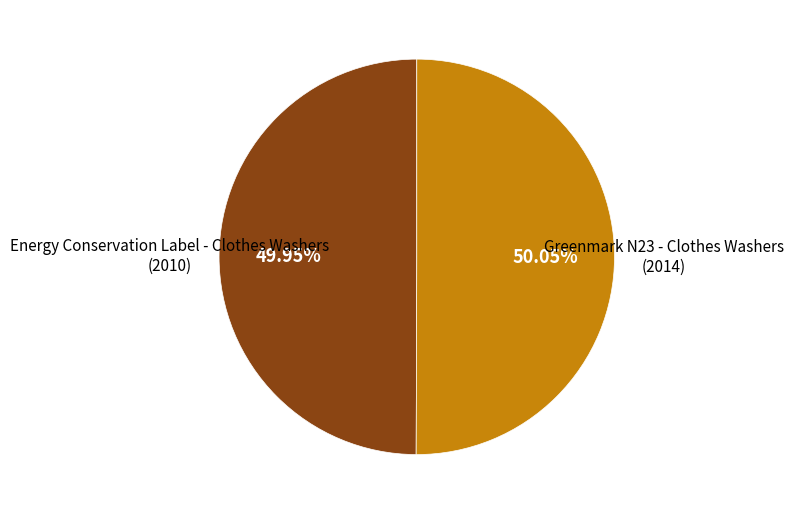

Does any single category account for the majority?

Yes